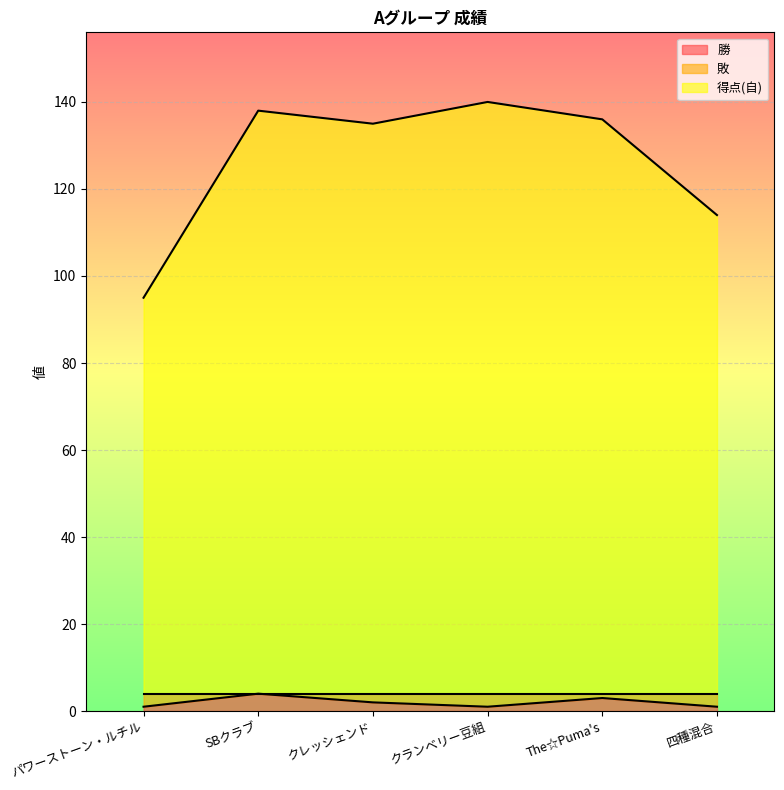

At how many categories does at least one series exceed 5?

6